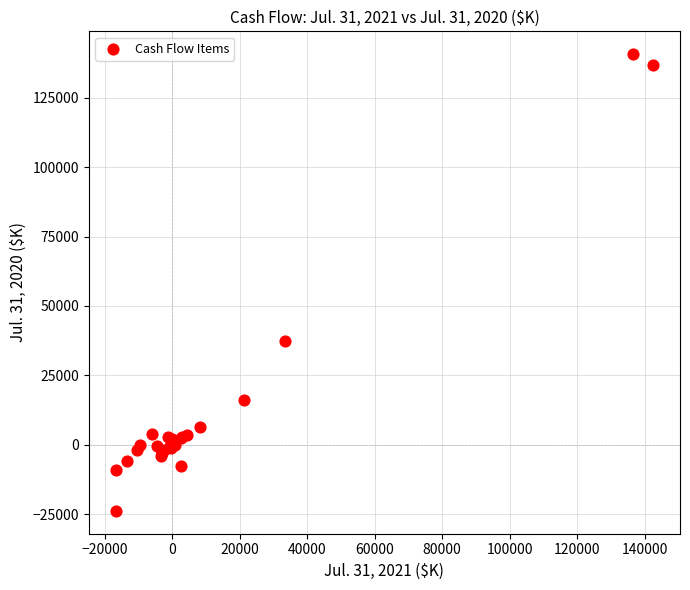

What Y value in the scatter plot is closest to 58433?

37526